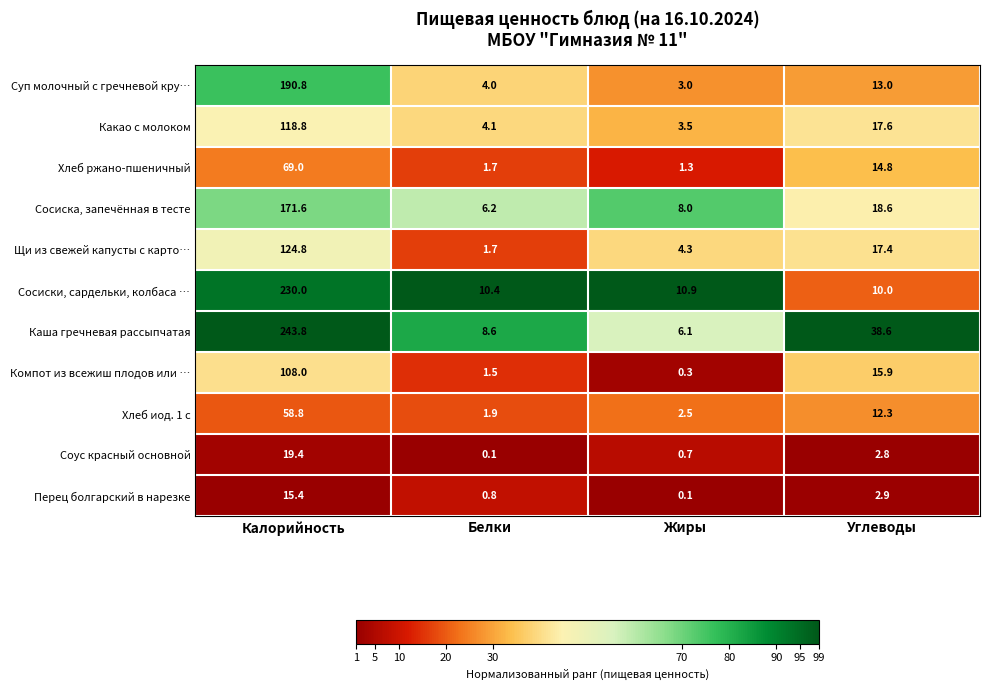

What is the sum of the Каша гречневая рассыпчатая values at Жиры and Калорийность?

249.9